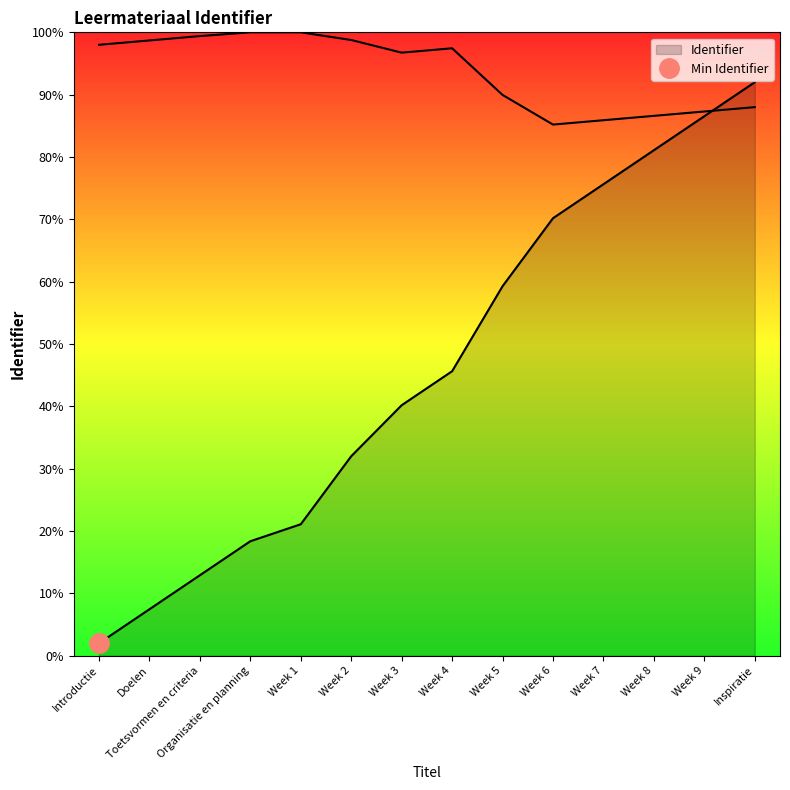

Reading right to left, transcribe all the data shown in this chart.

92.0	86.5	81.1	75.6	70.2	59.3	45.6	40.2	32.0	21.1	18.4	12.9	7.5	2.0